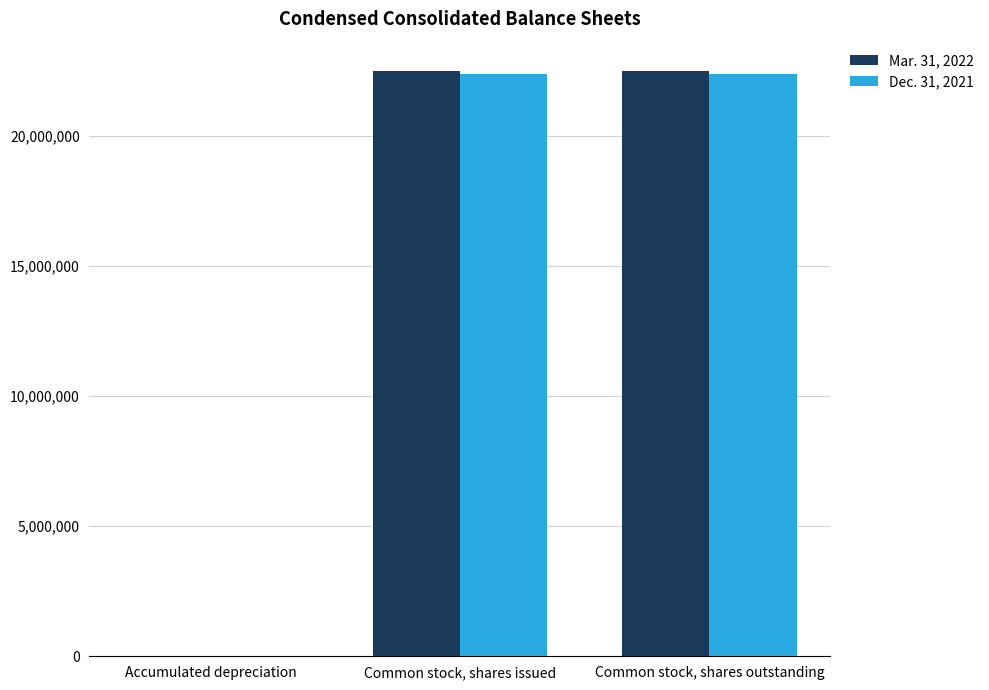

True or false: Mar. 31, 2022 has a value of 37118736 at Common stock, shares outstanding.

False